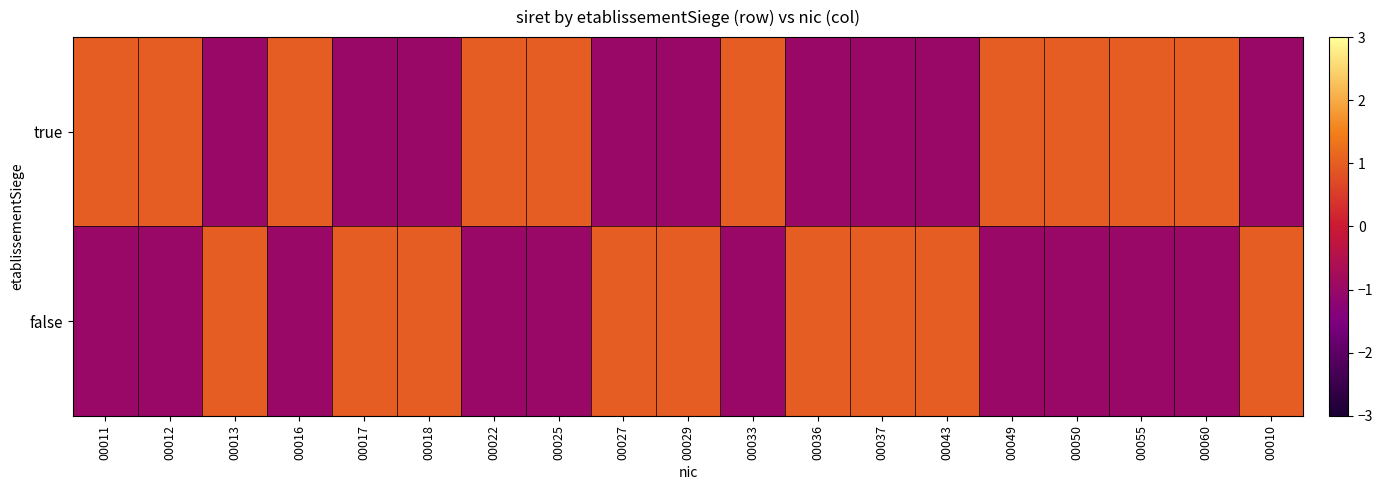

Reading left to right, list all the values displayed in this chart.

true: 00011=1	00012=1	00013=-1	00016=1	00017=-1	00018=-1	00022=1	00025=1	00027=-1	00029=-1	00033=1	00036=-1	00037=-1	00043=-1	00049=1	00050=1	00055=1	00060=1	00010=-1
false: 00011=-1	00012=-1	00013=1	00016=-1	00017=1	00018=1	00022=-1	00025=-1	00027=1	00029=1	00033=-1	00036=1	00037=1	00043=1	00049=-1	00050=-1	00055=-1	00060=-1	00010=1